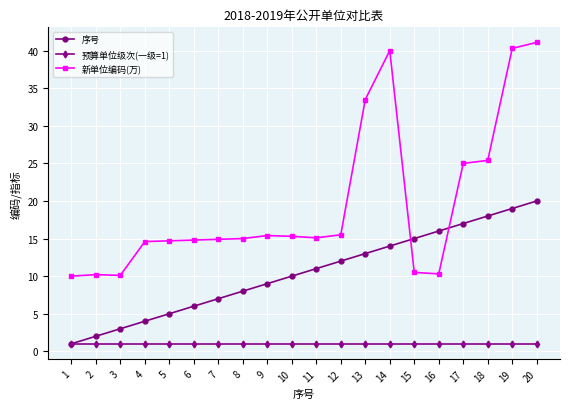

Between 7 and 13, which series saw the biggest shift?

新单位编码(万)